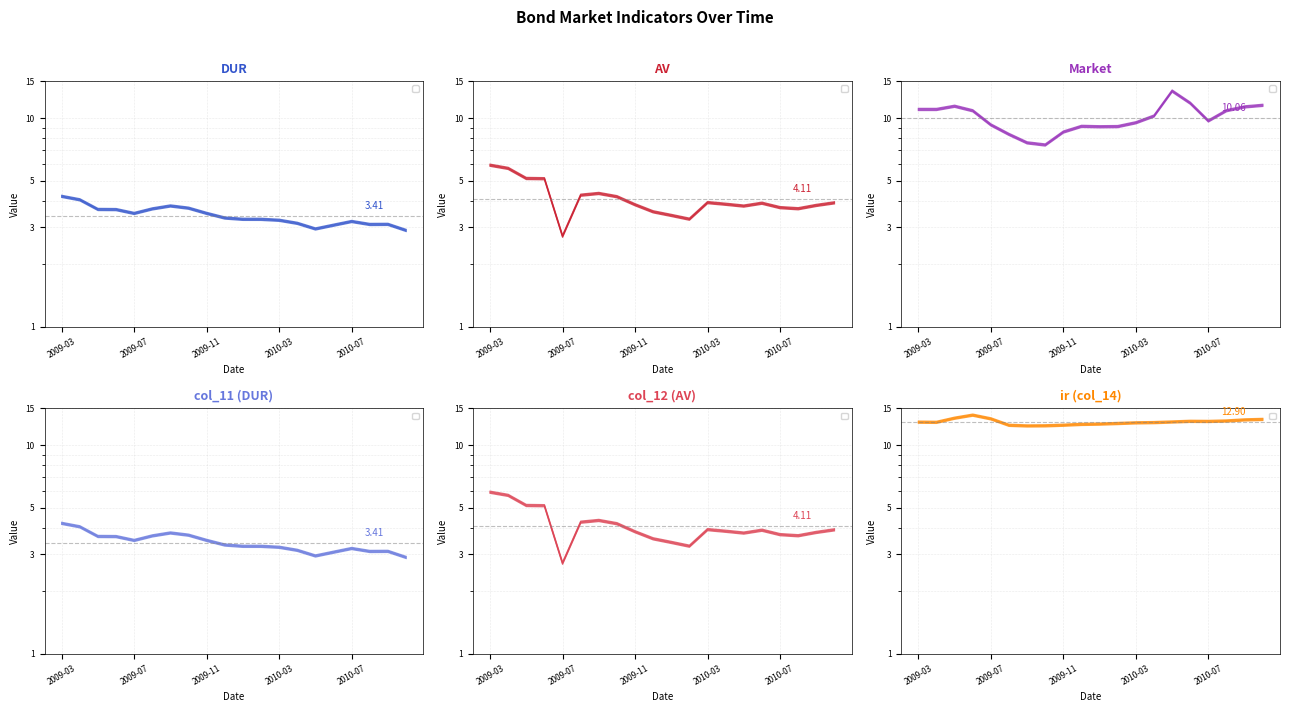

How many times do Market (col_13) and ir (col_14) cross each other?

2